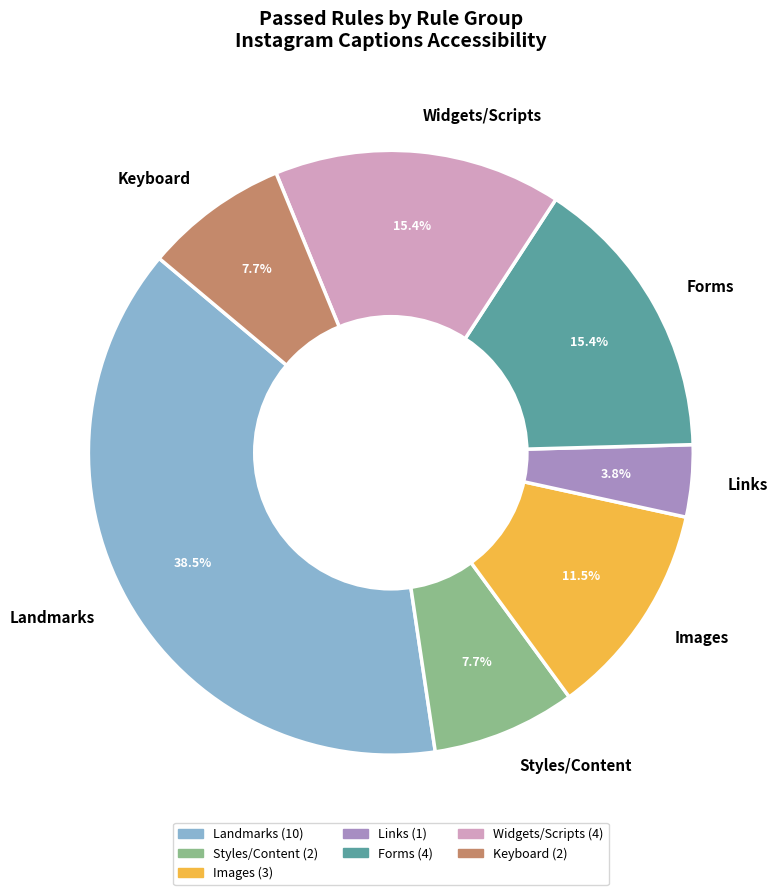

Which category has the smallest portion of the pie?

Links